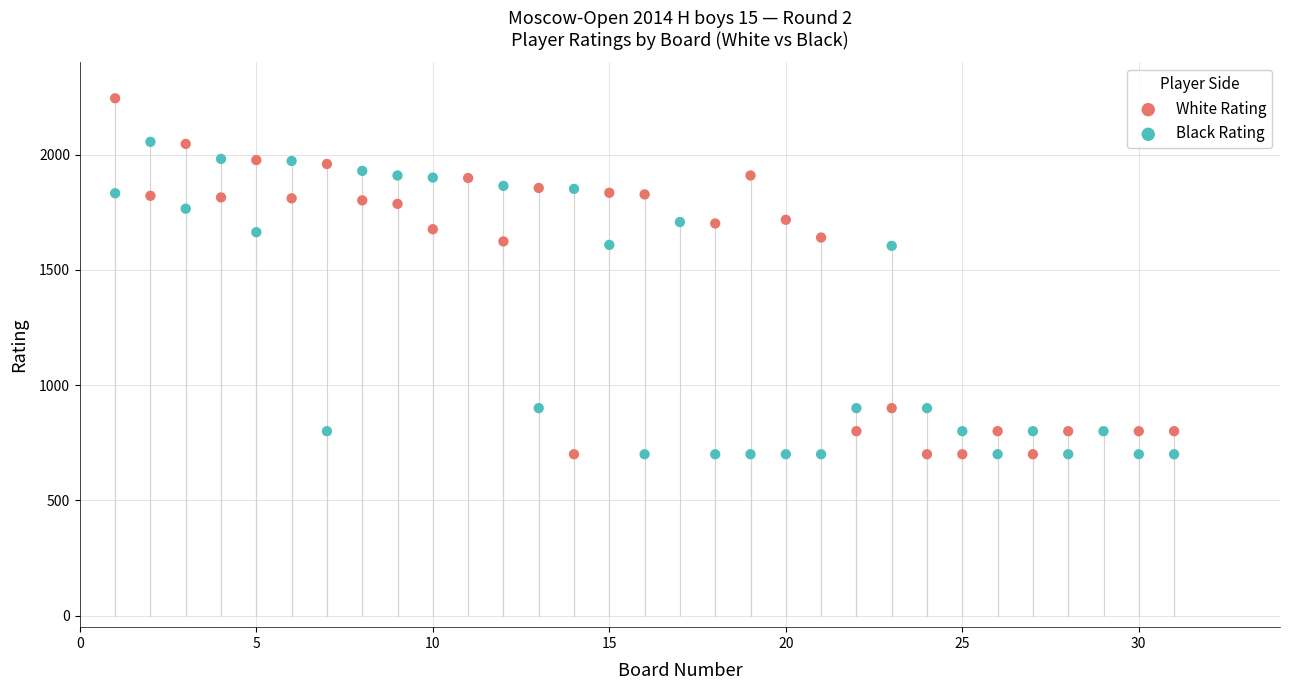

Which series has the widest spread of Y values?

White Rating